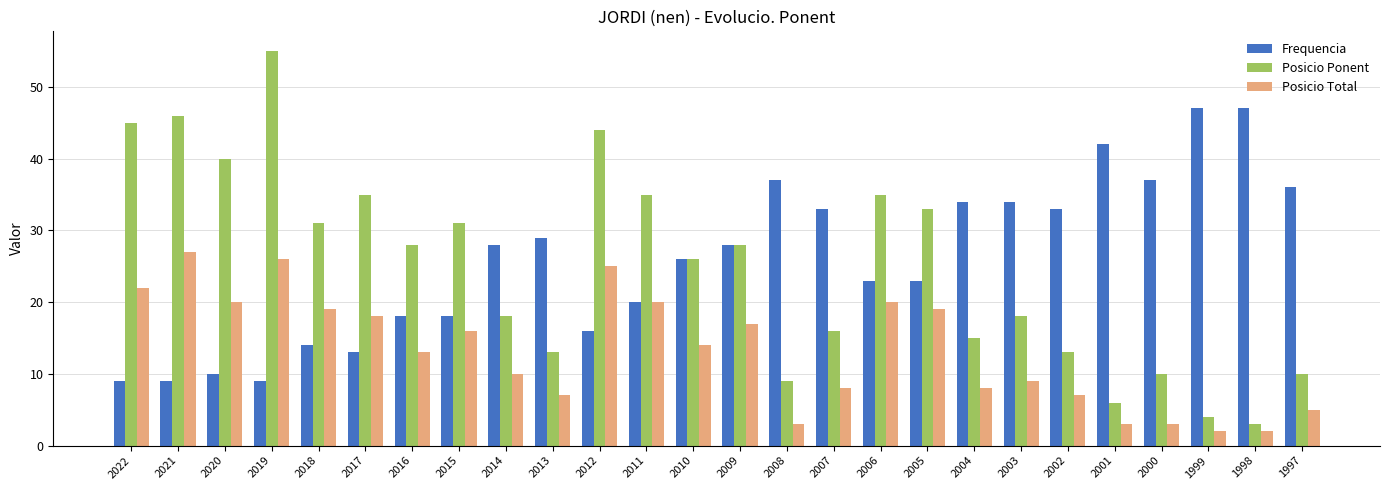

At which label does Posicio Total first exceed 14?

2022